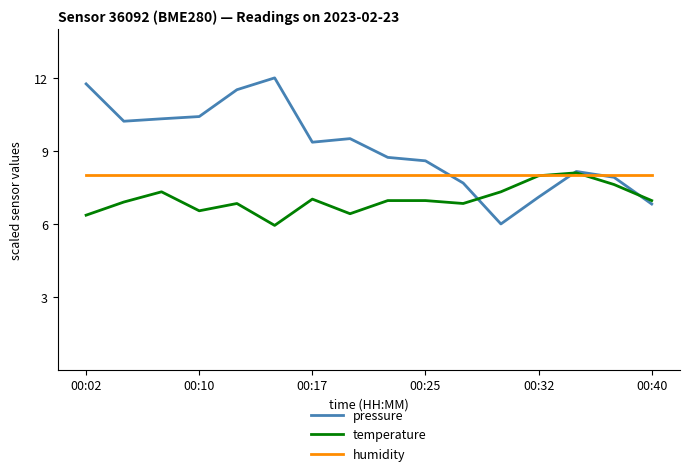

Count the number of data series in this chart.

3